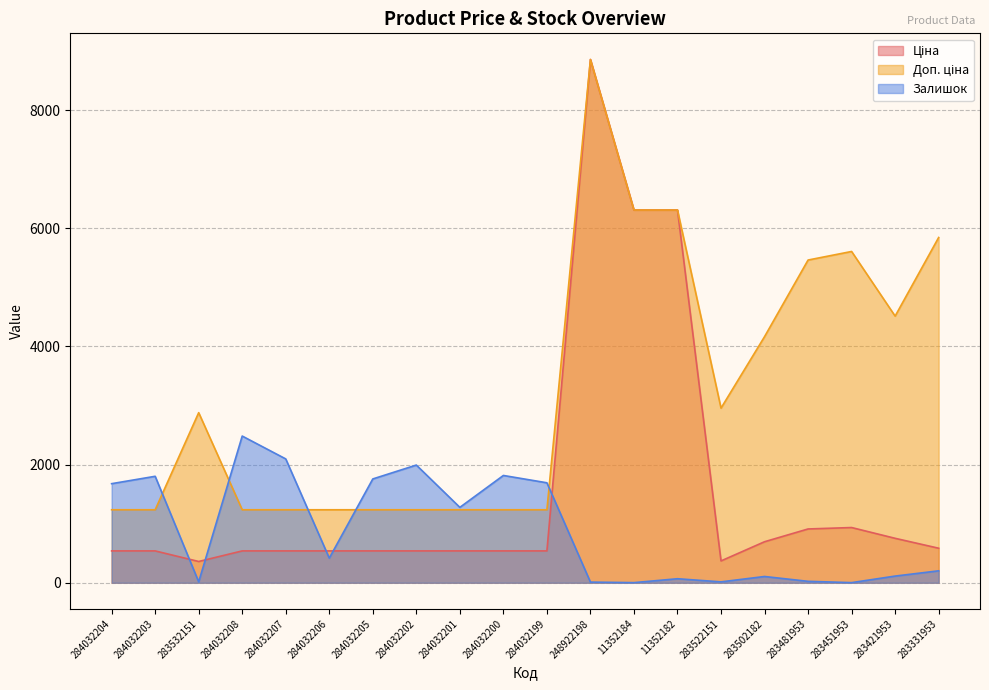

How many values in the Залишок series exceed 417?

9